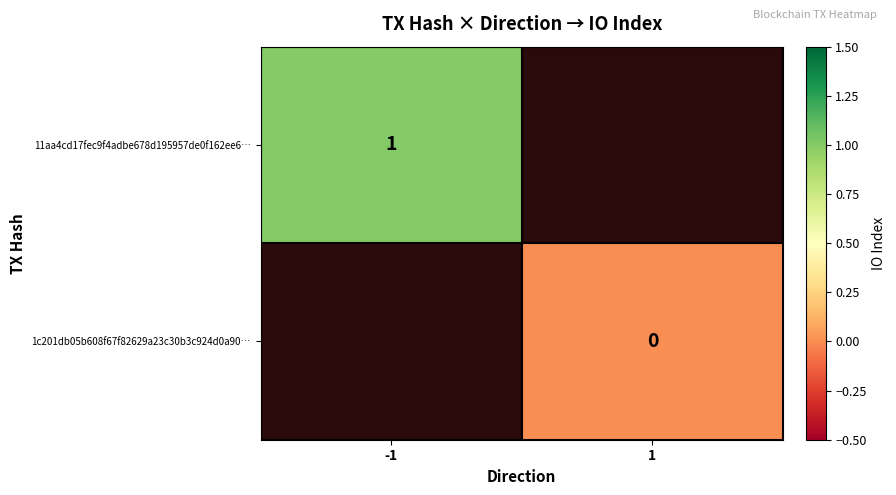

List the labels in order of 1c201db05b608f67f82629a23c30b3c924d0a90… value, smallest first.

-1, 1